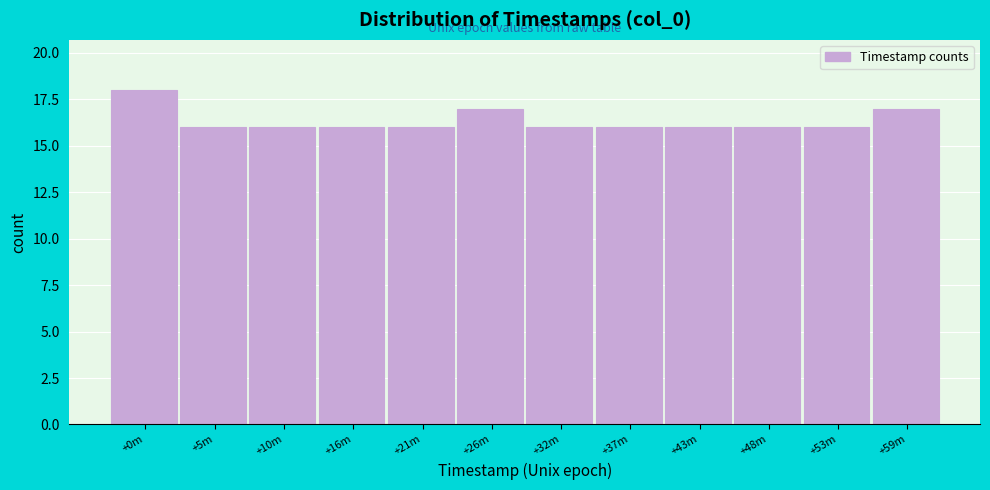

Reading left to right, what are all the values shown in this chart?

18	16	16	16	16	17	16	16	16	16	16	17